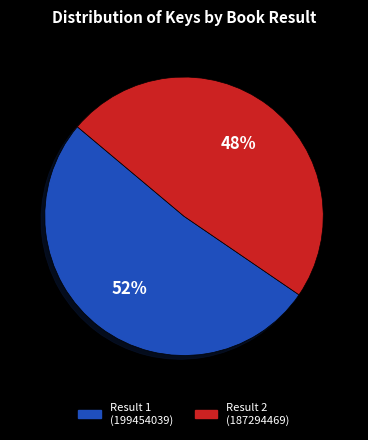

Rank the categories by value from lowest to highest.

Result 2 (187294469), Result 1 (199454039)